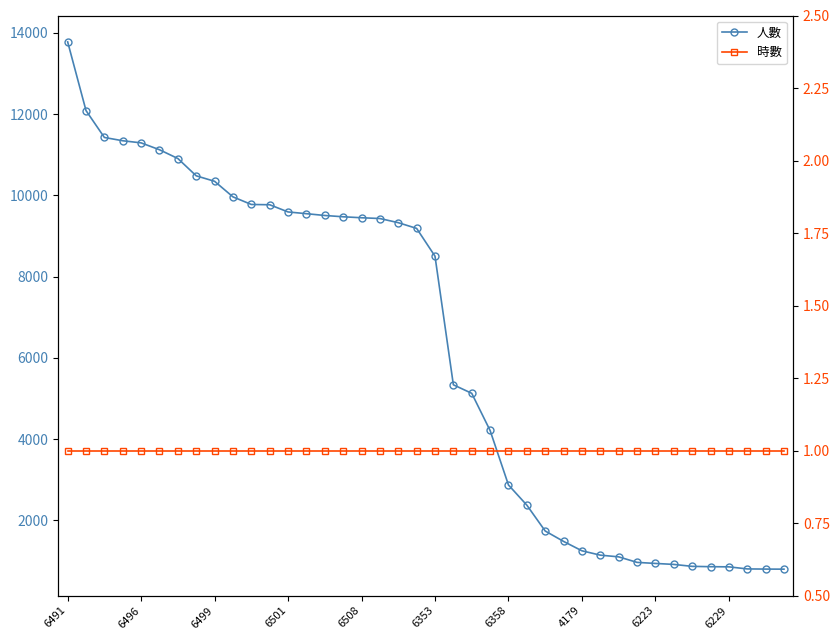

Is it true that 人數 equals 9549 at 13?

True